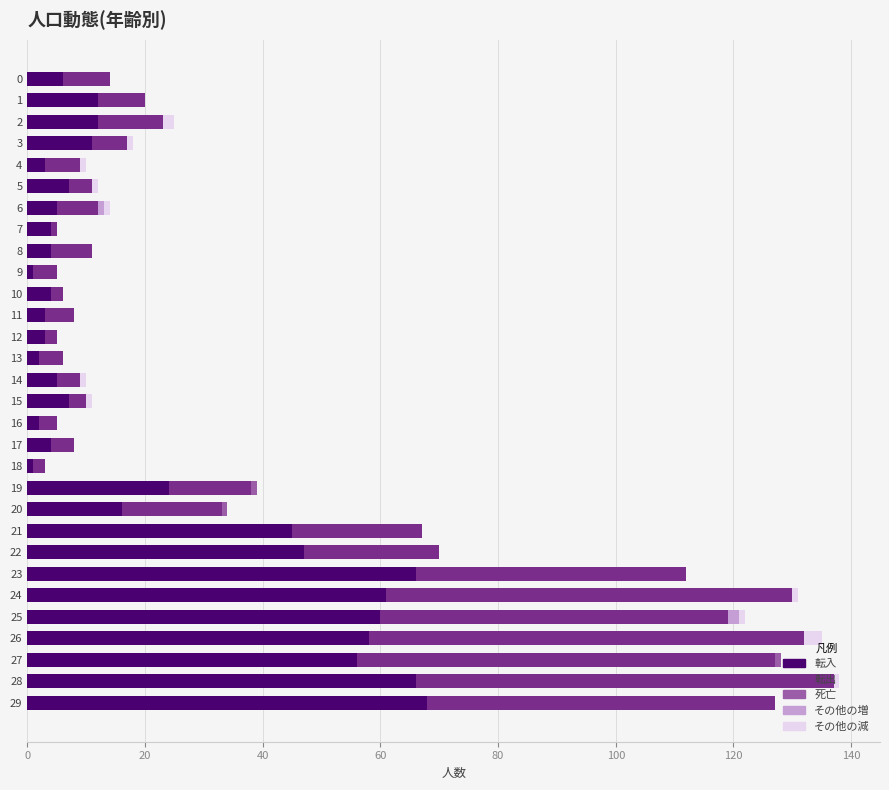

What is the maximum value for 転入?

68